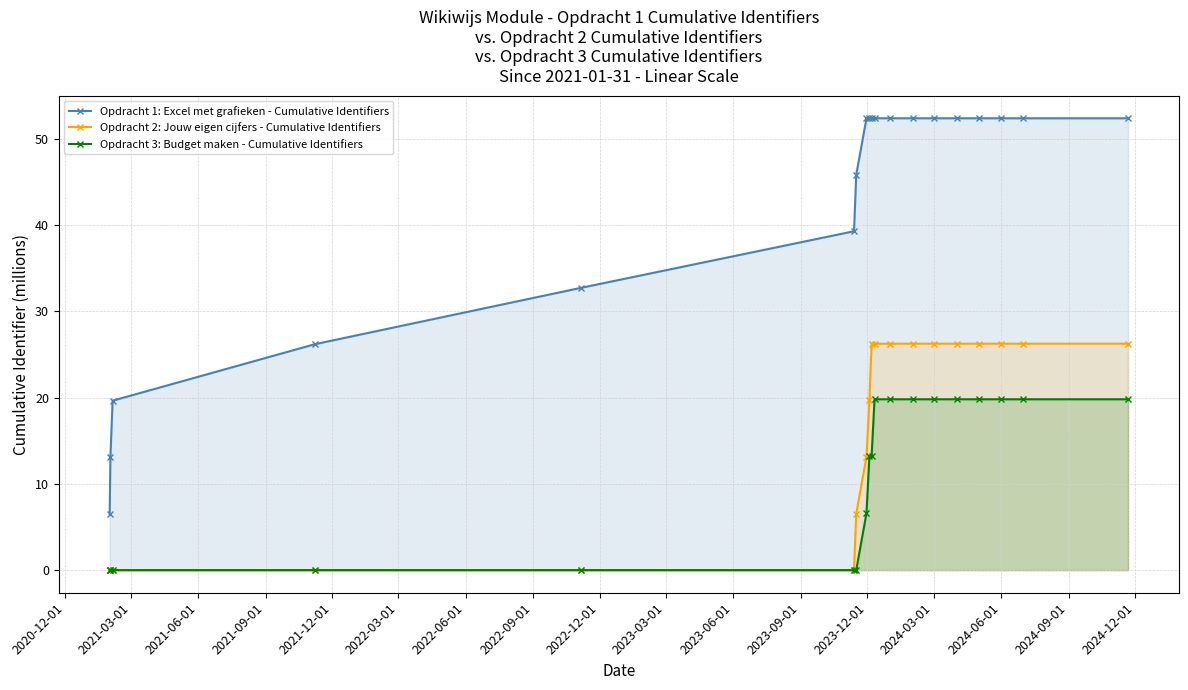

Does the chart have visible grid lines?

Yes